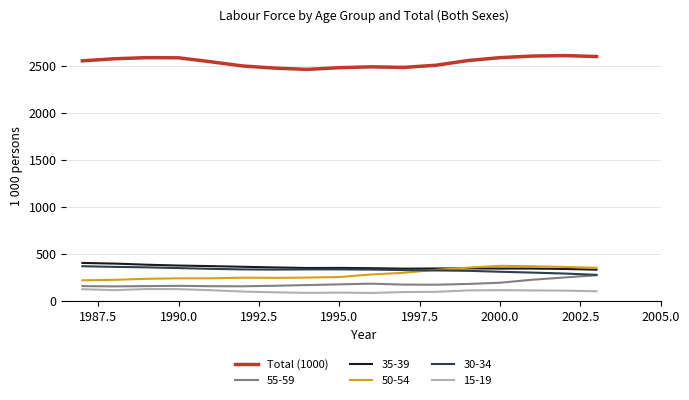

Which series has the largest total across all categories?

Total (1000)